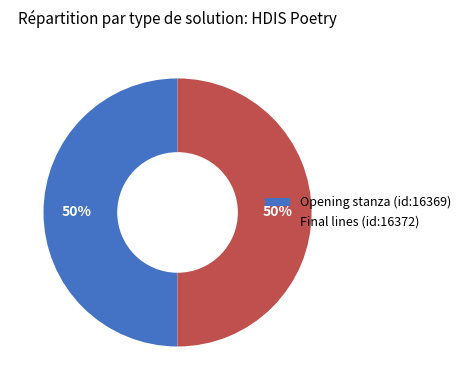

Combined, do Final lines (id:16372) and Opening stanza (id:16369) account for over 50%?

Yes